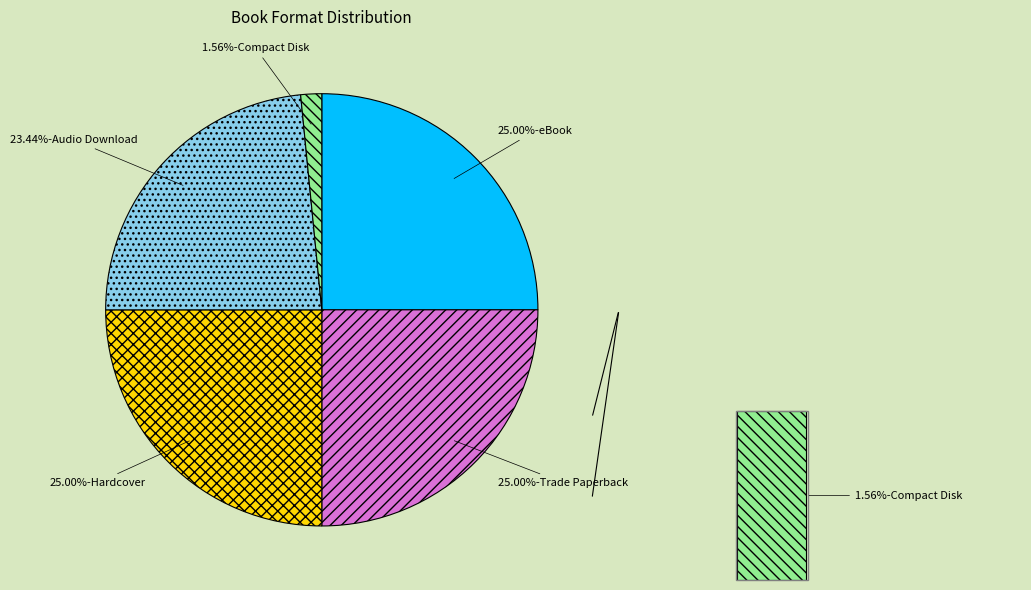

What percentage is the Hardcover slice, to the nearest percent?

25%